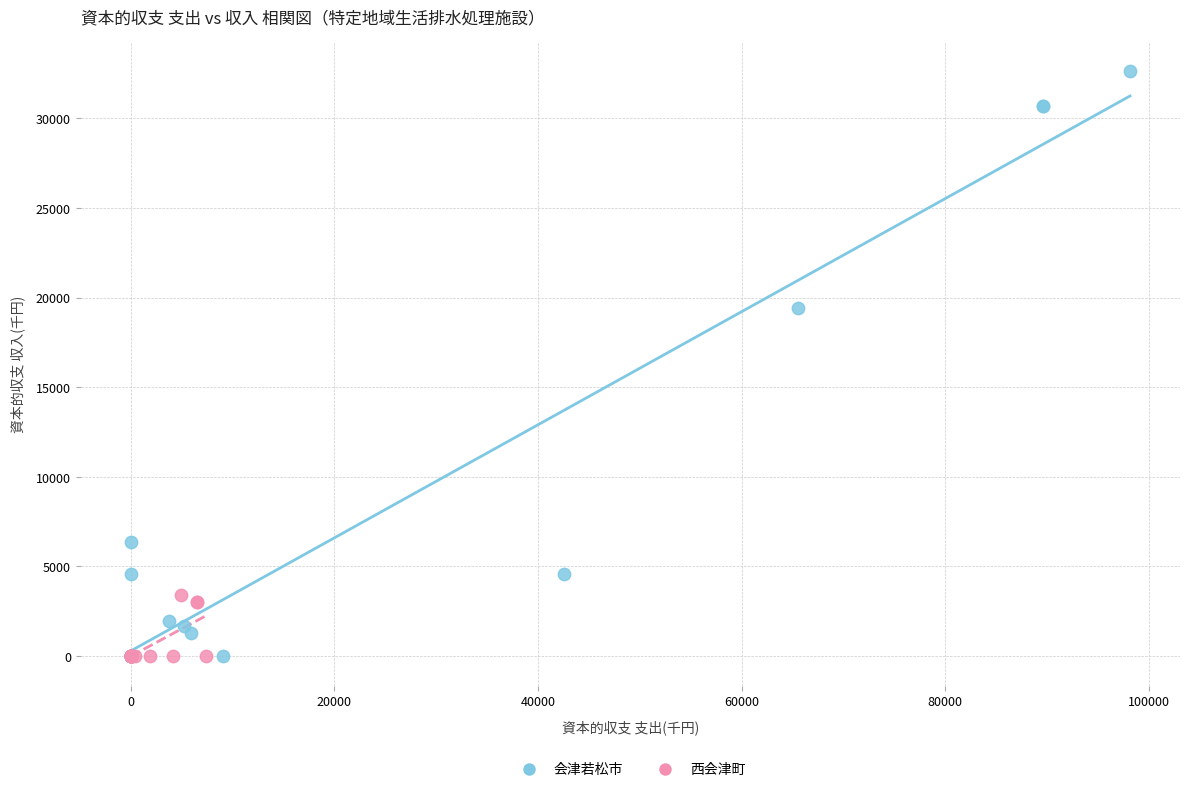

Which series has the widest spread of Y values?

会津若松市